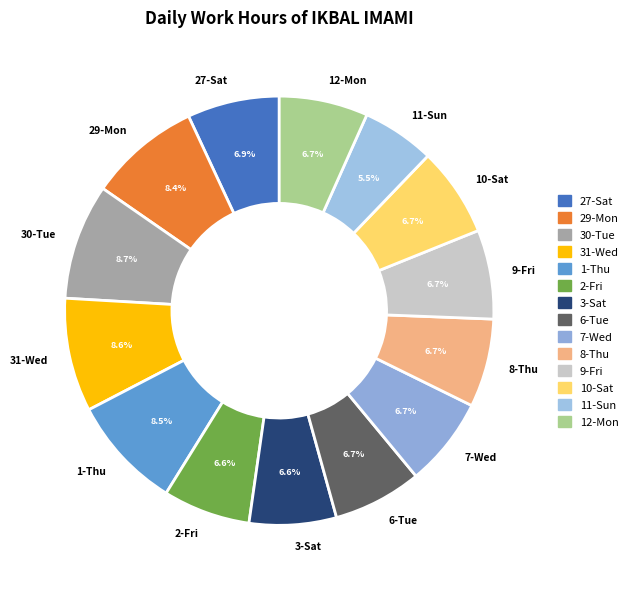

Is the sum of 11-Sun and 7-Wed greater than half?

No